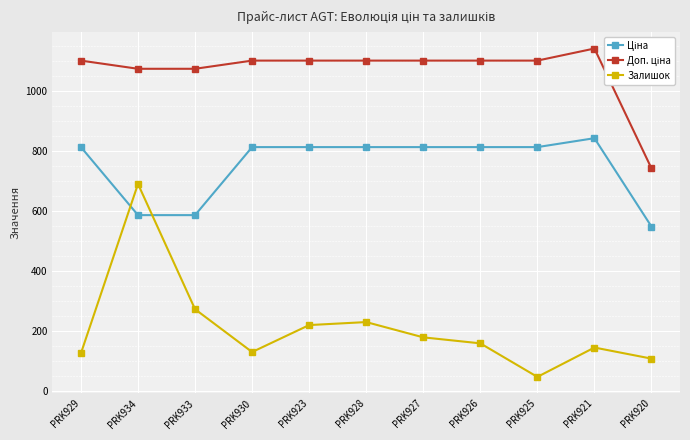

True or false: Залишок has a value of 129.0 at PRK930.

True